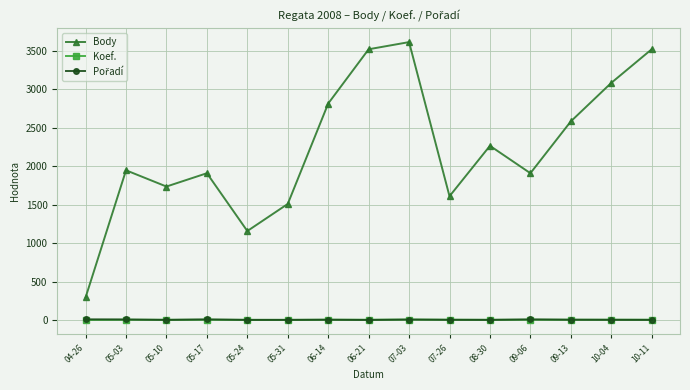

True or false: Body and Koef. intersect in this chart.

False